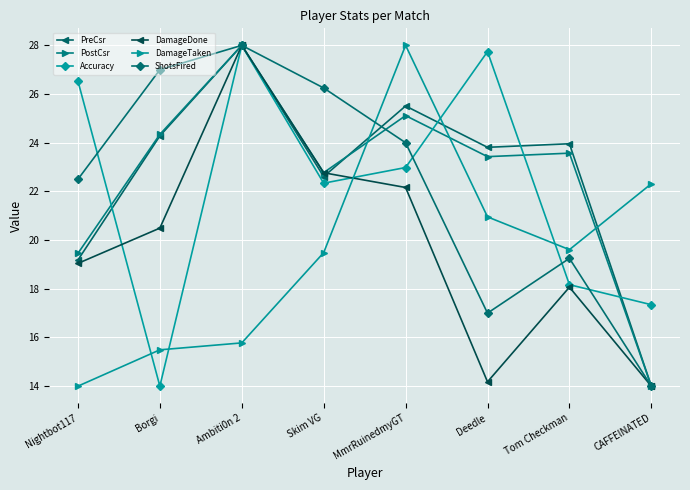

Reading left to right, transcribe all the data shown in this chart.

PreCsr: Nightbot117=19.2	Borgi=24.3	Ambiti0n 2=28.0	Skim VG=22.6	MmrRuinedmyGT=25.5	Deedle=23.8	Tom Checkman=24.0	CAFFElNATED=14.0
PostCsr: Nightbot117=19.5	Borgi=24.3	Ambiti0n 2=28.0	Skim VG=22.8	MmrRuinedmyGT=25.1	Deedle=23.4	Tom Checkman=23.6	CAFFElNATED=14.0
Accuracy: Nightbot117=26.5	Borgi=14.0	Ambiti0n 2=28.0	Skim VG=22.3	MmrRuinedmyGT=23.0	Deedle=27.7	Tom Checkman=18.2	CAFFElNATED=17.3
DamageDone: Nightbot117=19.0	Borgi=20.5	Ambiti0n 2=28.0	Skim VG=22.8	MmrRuinedmyGT=22.2	Deedle=14.2	Tom Checkman=18.1	CAFFElNATED=14.0
DamageTaken: Nightbot117=14.0	Borgi=15.5	Ambiti0n 2=15.8	Skim VG=19.5	MmrRuinedmyGT=28.0	Deedle=21.0	Tom Checkman=19.6	CAFFElNATED=22.3
ShotsFired: Nightbot117=22.5	Borgi=27.0	Ambiti0n 2=28.0	Skim VG=26.2	MmrRuinedmyGT=24.0	Deedle=17.0	Tom Checkman=19.2	CAFFElNATED=14.0